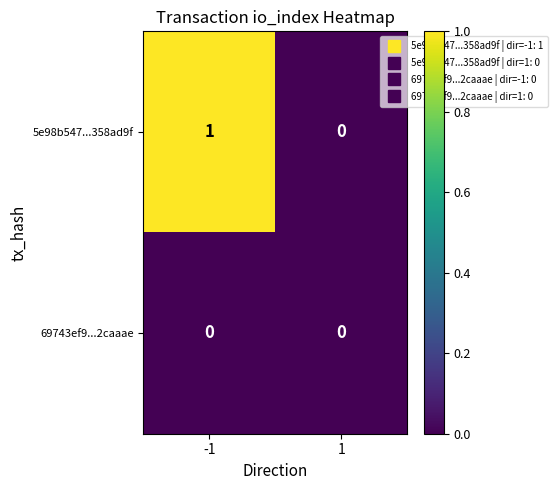

Rank the series by their maximum value, from lowest to highest.

69743ef9...2caaae, 5e98b547...358ad9f